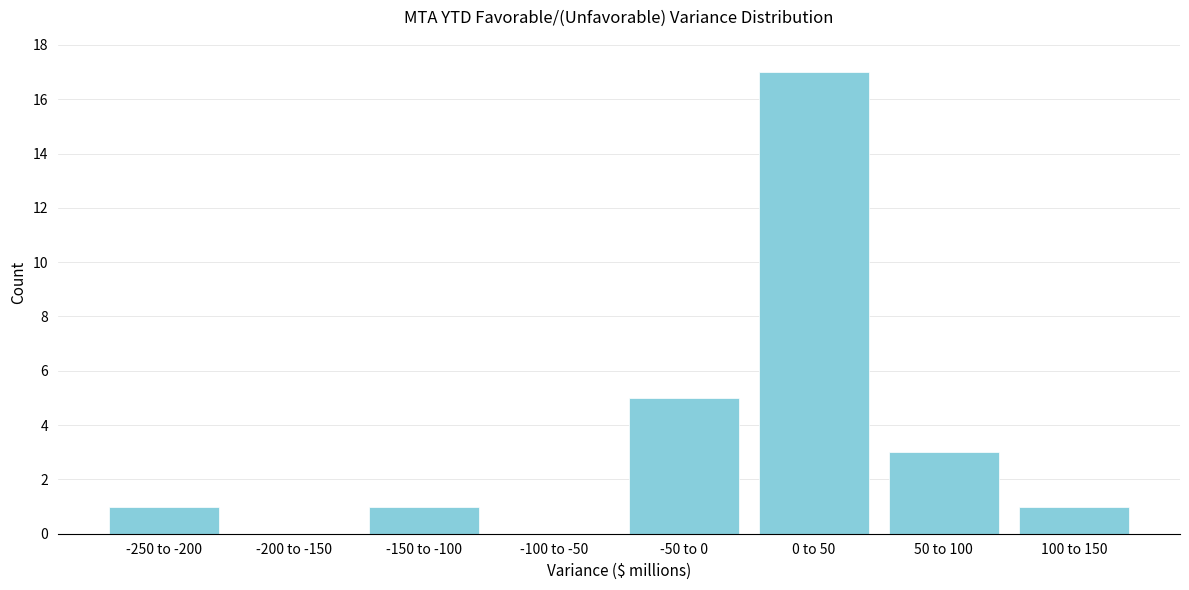

Reading right to left, list all the values displayed in this chart.

100 to 150=1	50 to 100=3	0 to 50=17	-50 to 0=5	-100 to -50=0	-150 to -100=1	-200 to -150=0	-250 to -200=1